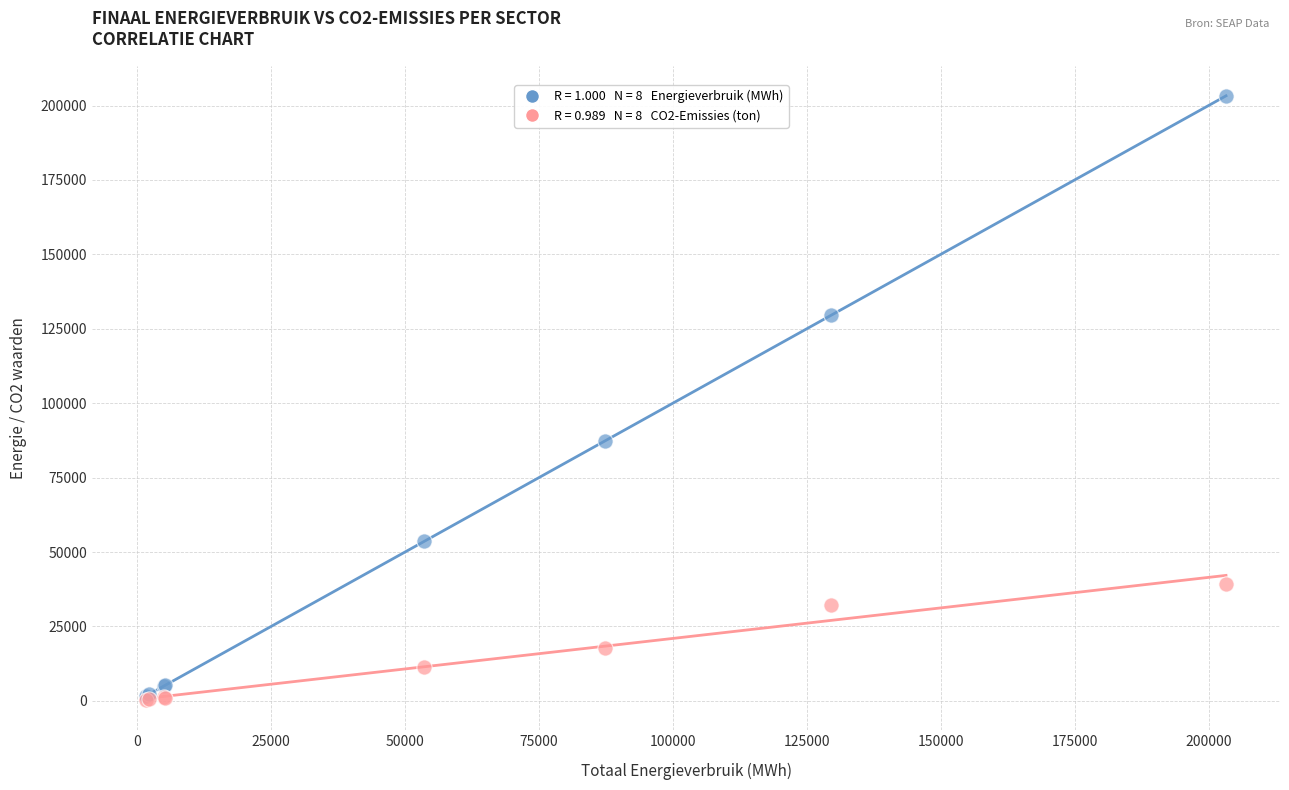

Across all series, what Y value is closest to 101804?

87334.1